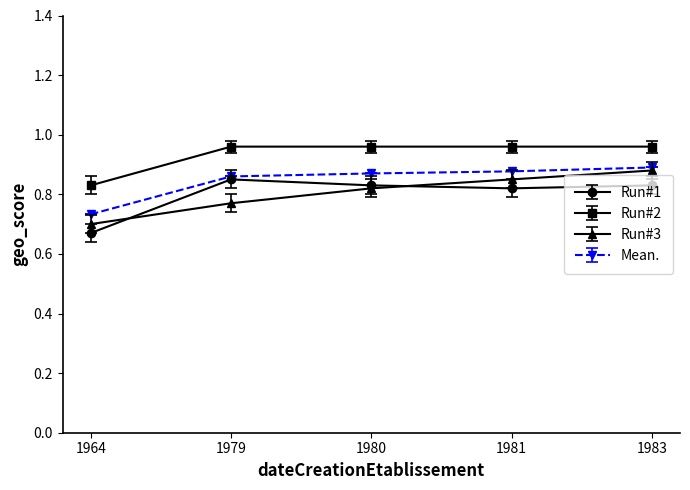

Which series changed the most between 1964 and 1983?

Run#3